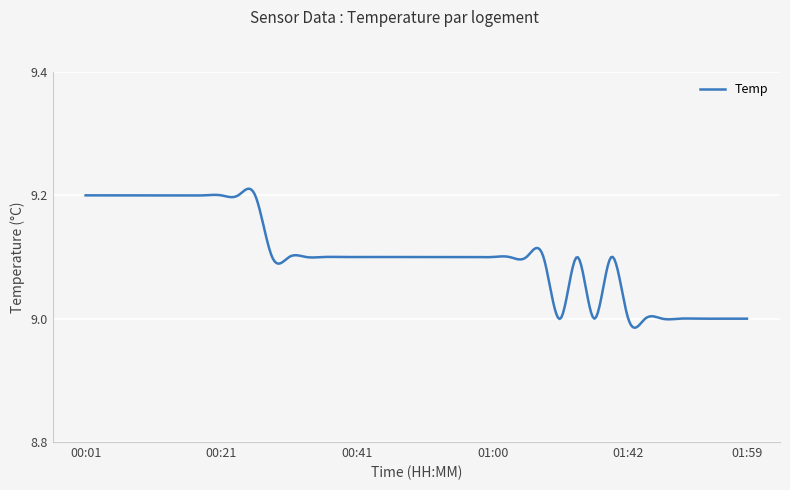

Does the chart have visible grid lines?

Yes